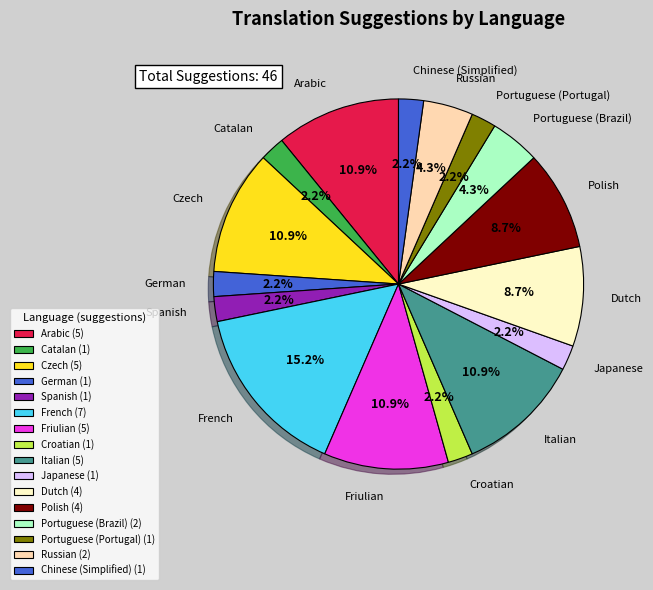

How many slices are in this pie chart?

16